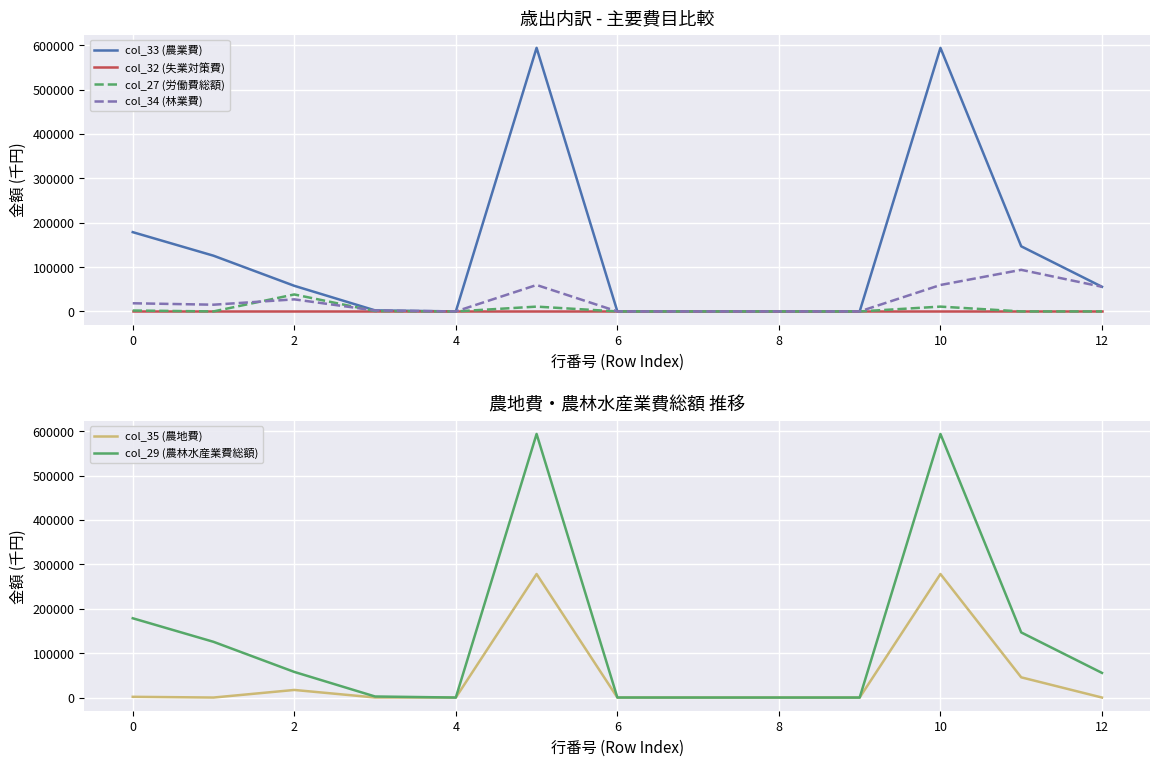

Is the value of col_33 (農業費) at 6 greater than the value of col_27 (労働費総額) at 2?

No